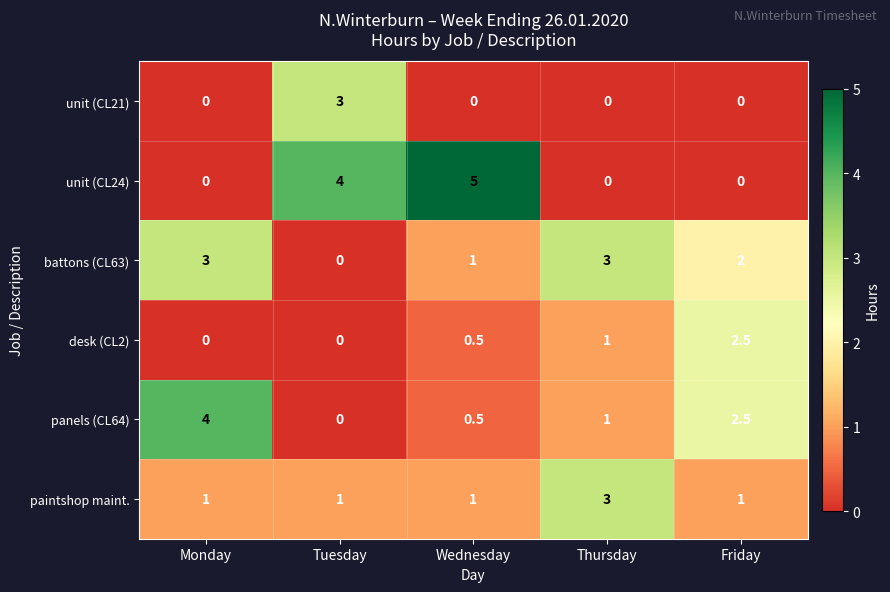

What is the total value across all series at Thursday?

8.0